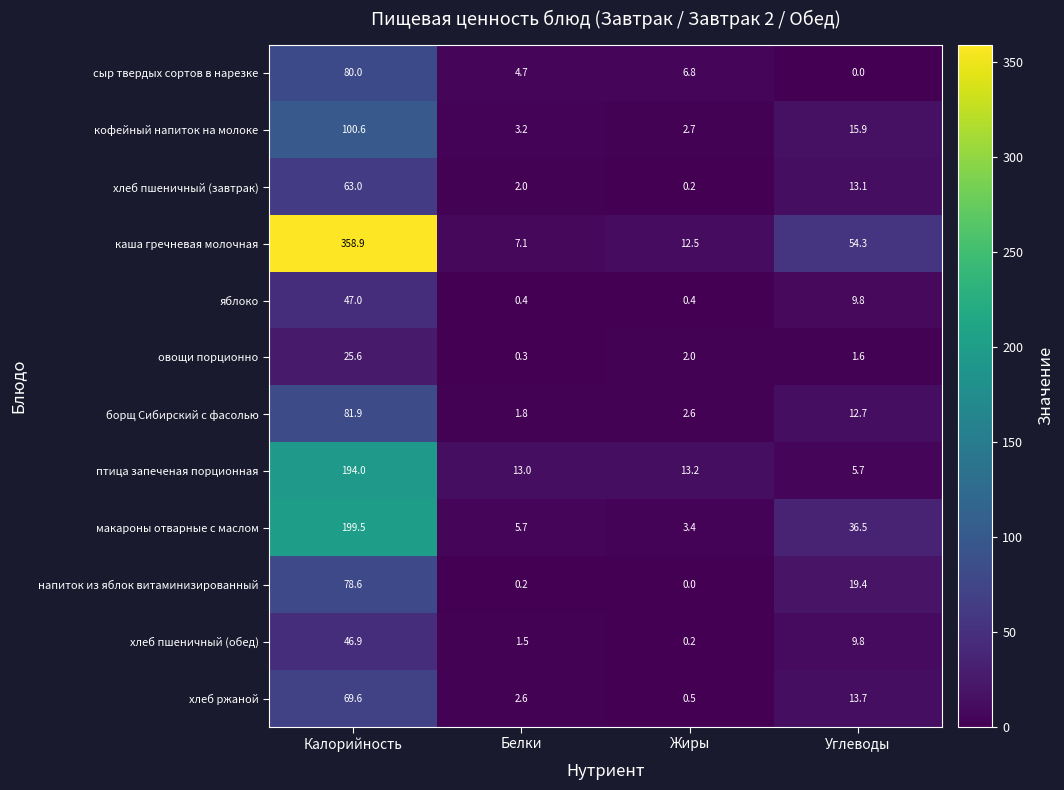

Rank the series by their maximum value, from highest to lowest.

каша гречневая молочная, макароны отварные с маслом, птица запеченая порционная, кофейный напиток на молоке, борщ Сибирский с фасолью, сыр твердых сортов в нарезке, напиток из яблок витаминизированный, хлеб ржаной, хлеб пшеничный (завтрак), яблоко, хлеб пшеничный (обед), овощи порционно